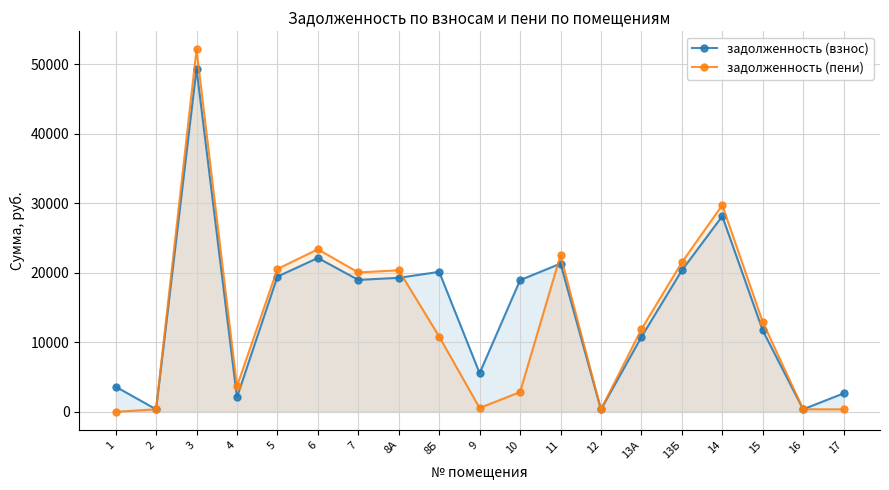

What is the total value across all series at 1?

3621.6